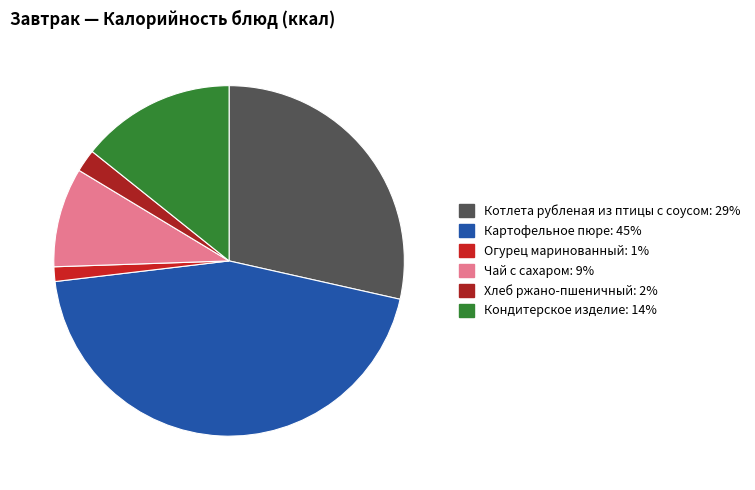

Which slice is the smallest?

Огурец маринованный